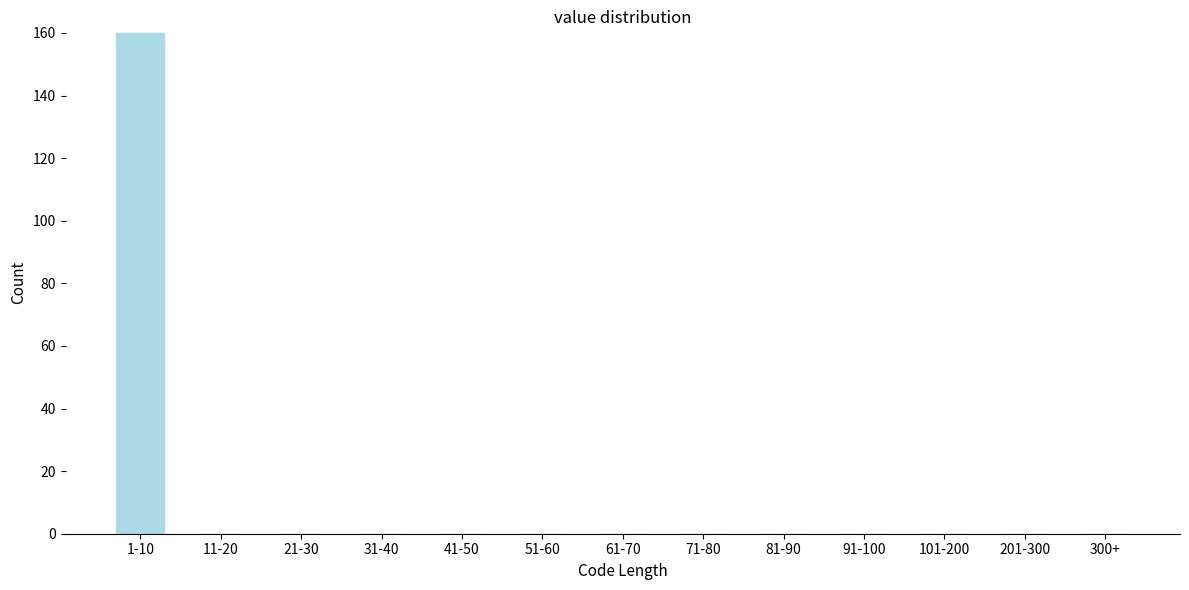

Reading left to right, extract all data points from this chart.

1-10=160	11-20=0	21-30=0	31-40=0	41-50=0	51-60=0	61-70=0	71-80=0	81-90=0	91-100=0	101-200=0	201-300=0	300+=0